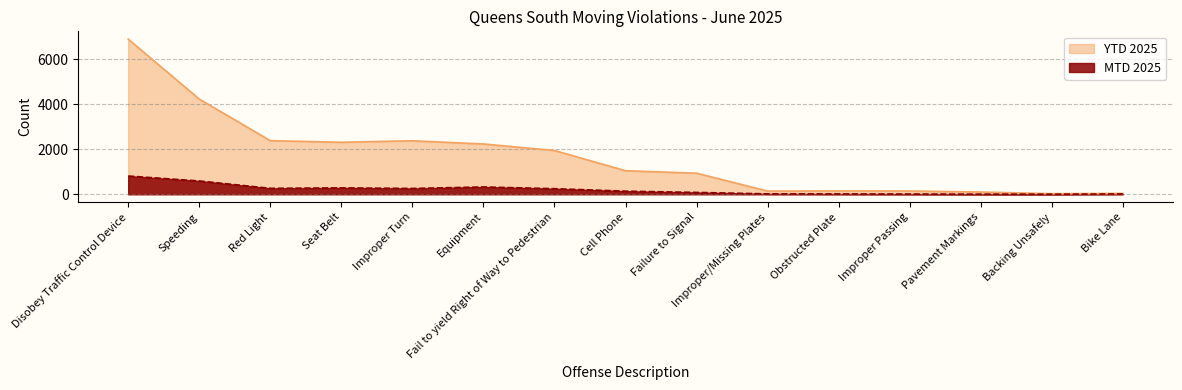

What is the spread (max minus min) of values at Fail to yield Right of Way to Pedestrian?

1697